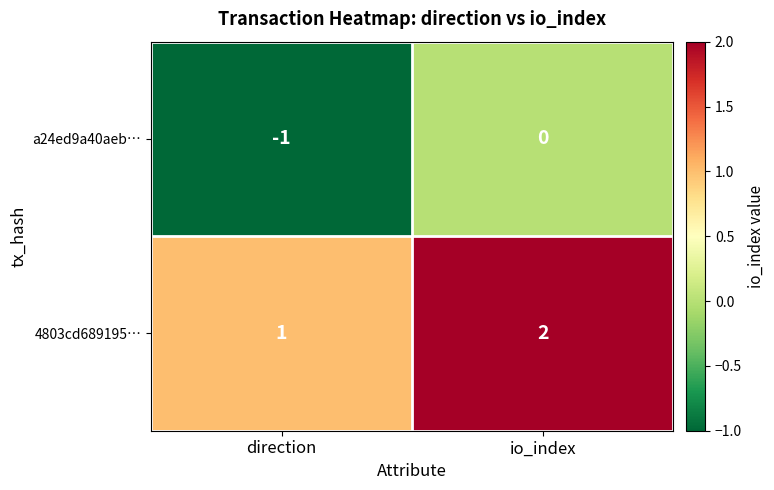

What is the smallest value displayed?

-1